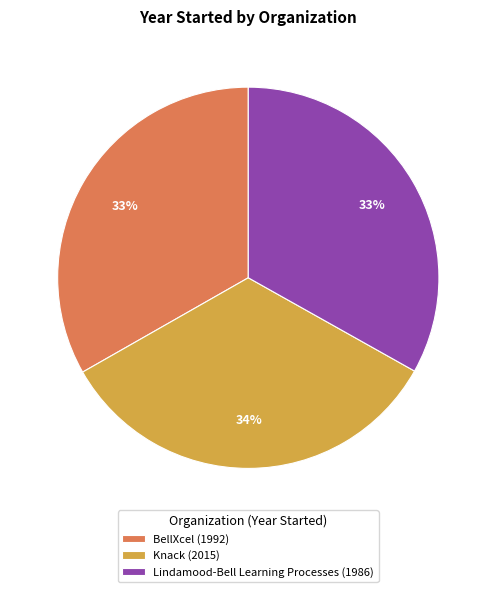

Is the sum of Lindamood-Bell Learning Processes (1986) and BellXcel (1992) greater than half?

Yes